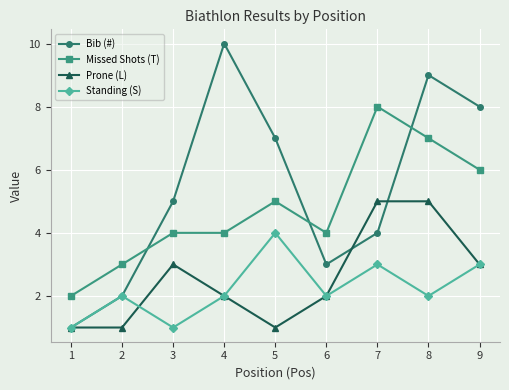

What is the value of the Bib (#) point at the 4th from the left?

10